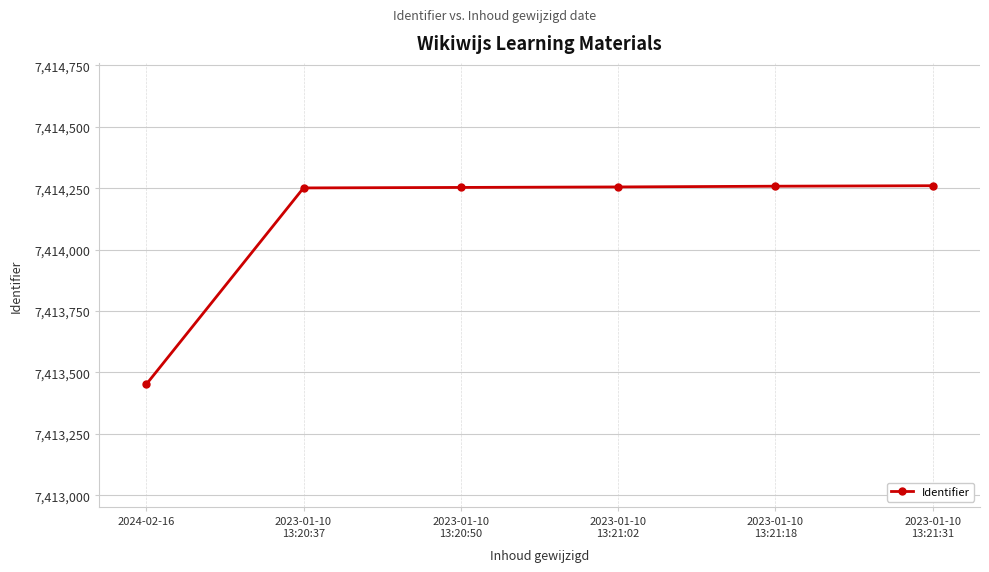

What position from the right is 2024-02-16?

6